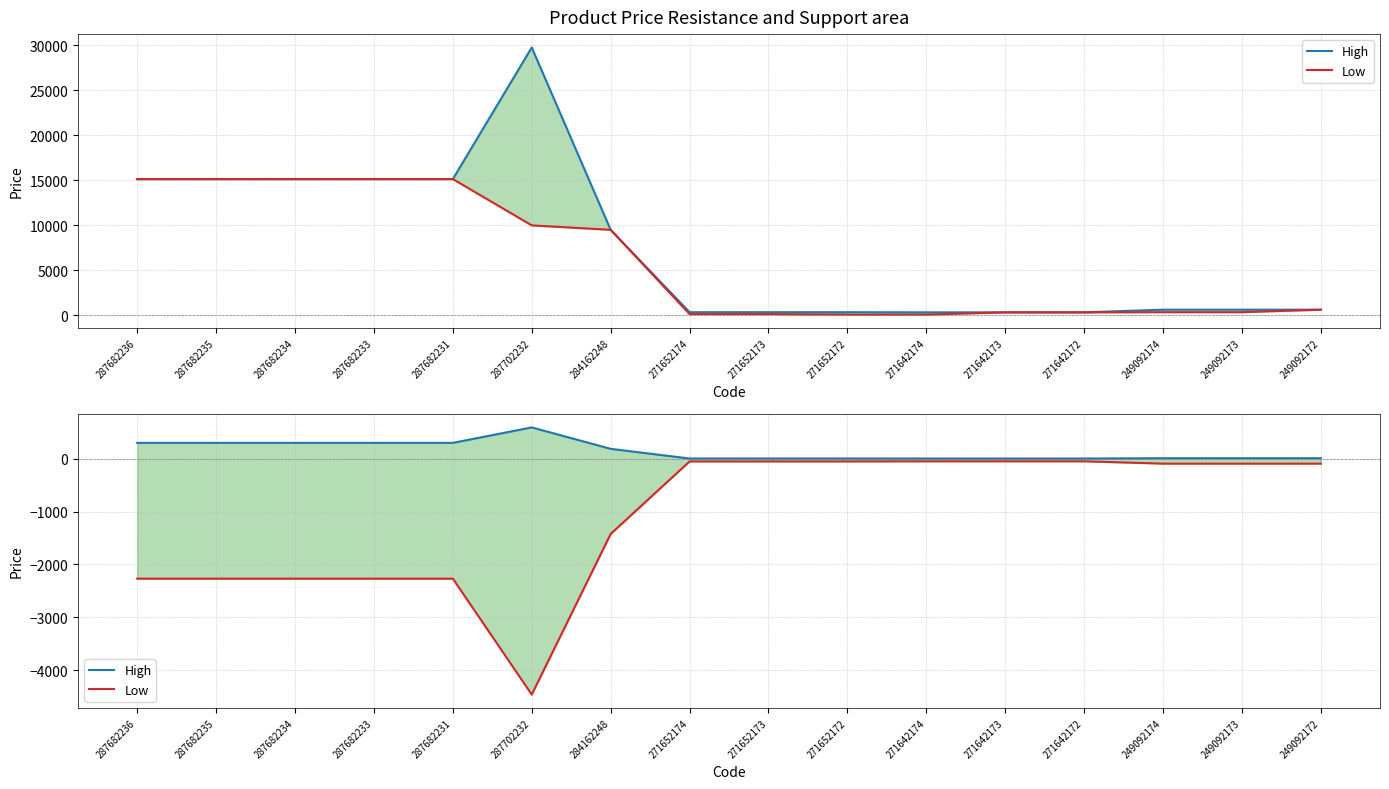

Which series changed the most between 284162248 and 249092174?

Low